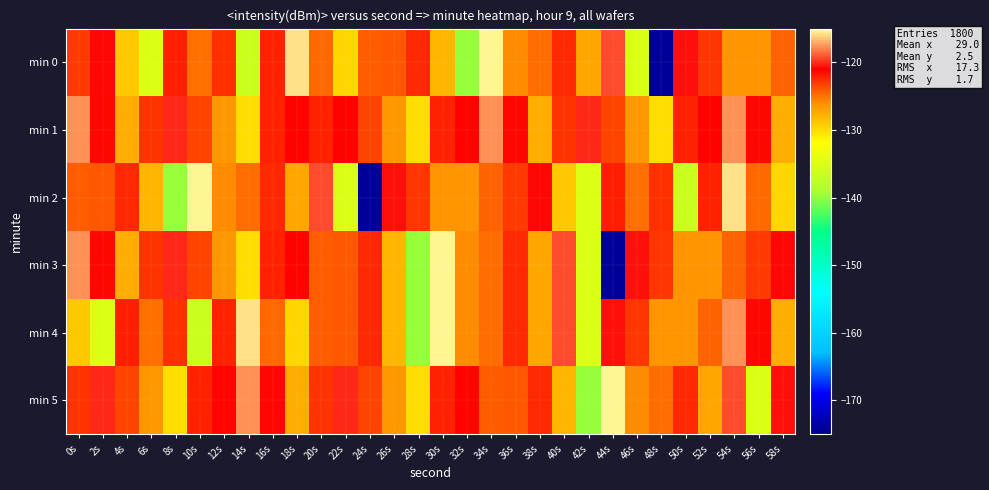

What is the maximum value shown in the chart?

-115.3